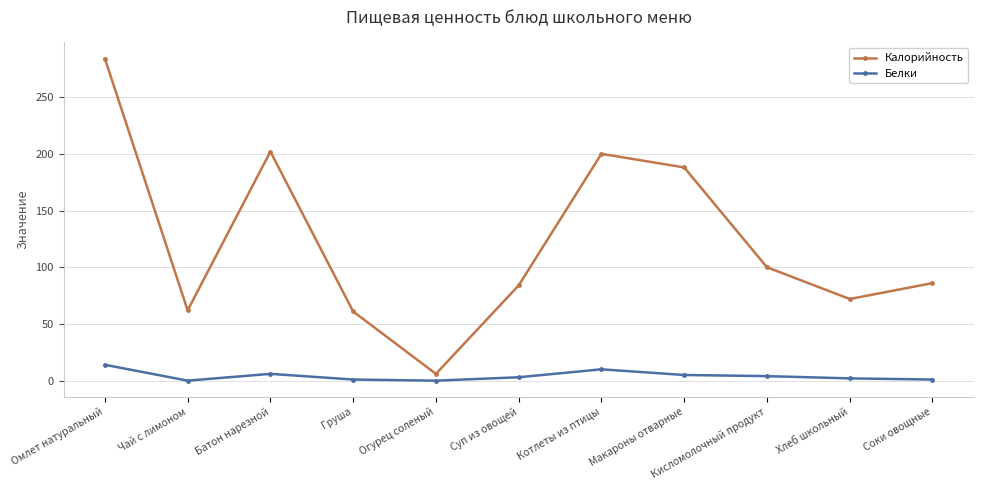

Is the value of Калорийность at Макароны отварные greater than the value of Белки at Чай с лимоном?

Yes